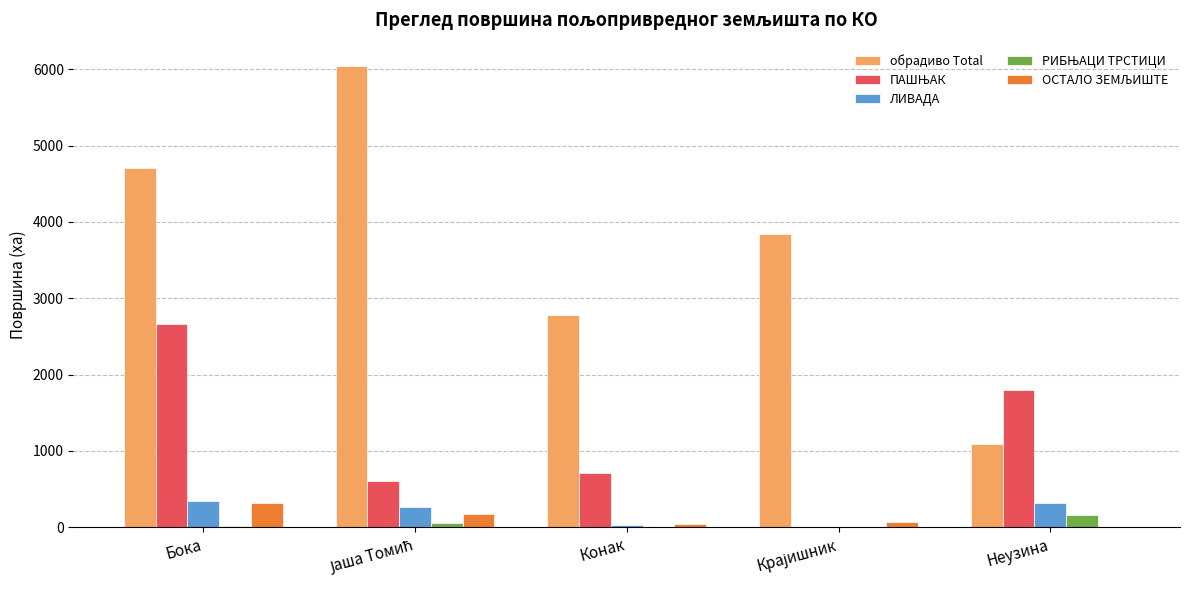

Which series has the largest total across all categories?

обрадиво Total